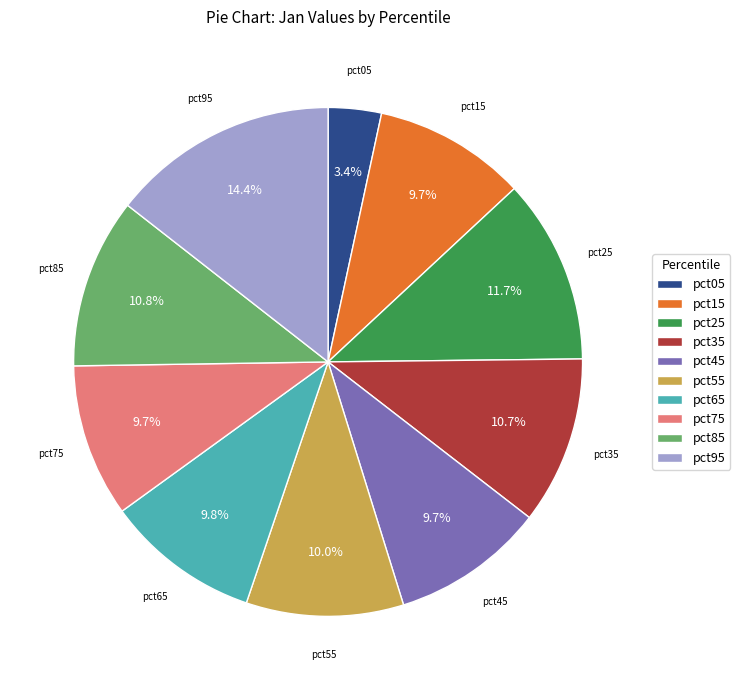

Which slice is the largest?

pct95